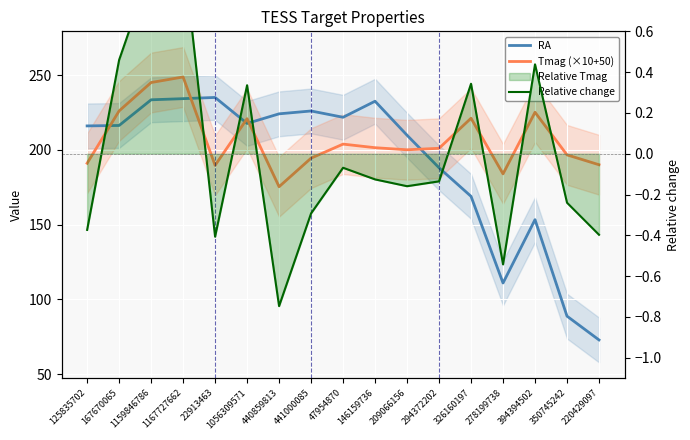

List the labels in order of RA value, largest first.

22913463, 1167727662, 1159846786, 146159736, 441000085, 440859813, 47954870, 1056309571, 167670065, 125835702, 209066156, 294372202, 326160197, 394394502, 278199738, 350745242, 220429097